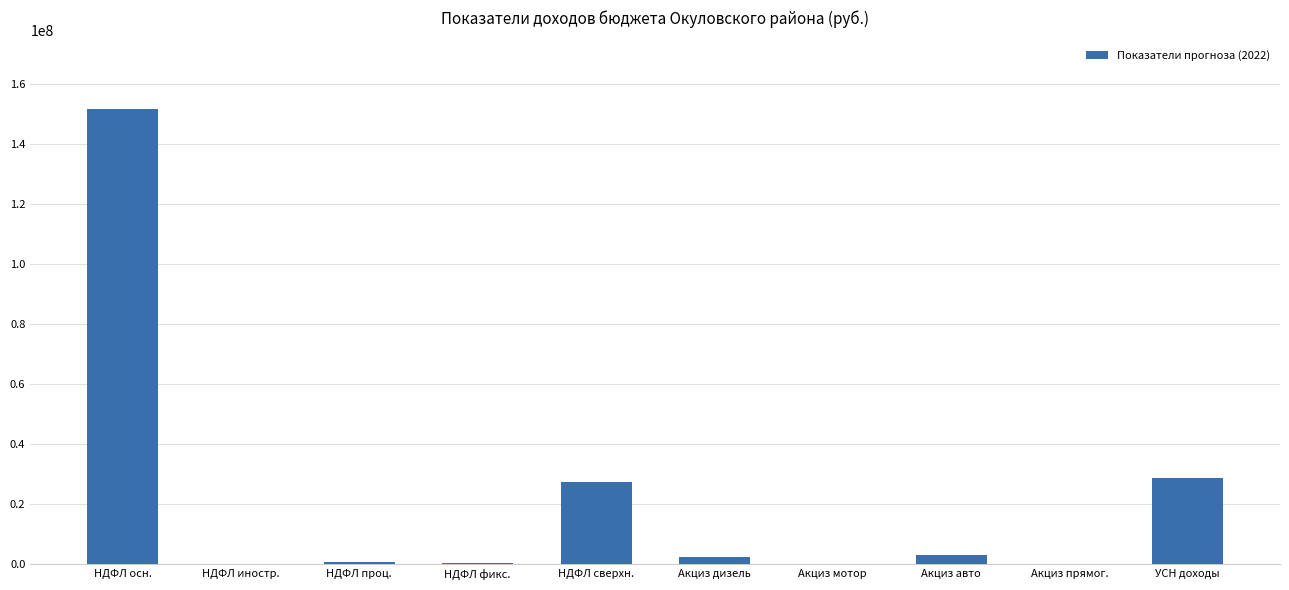

The value at Акциз прямог. is -300430. True or false?

True